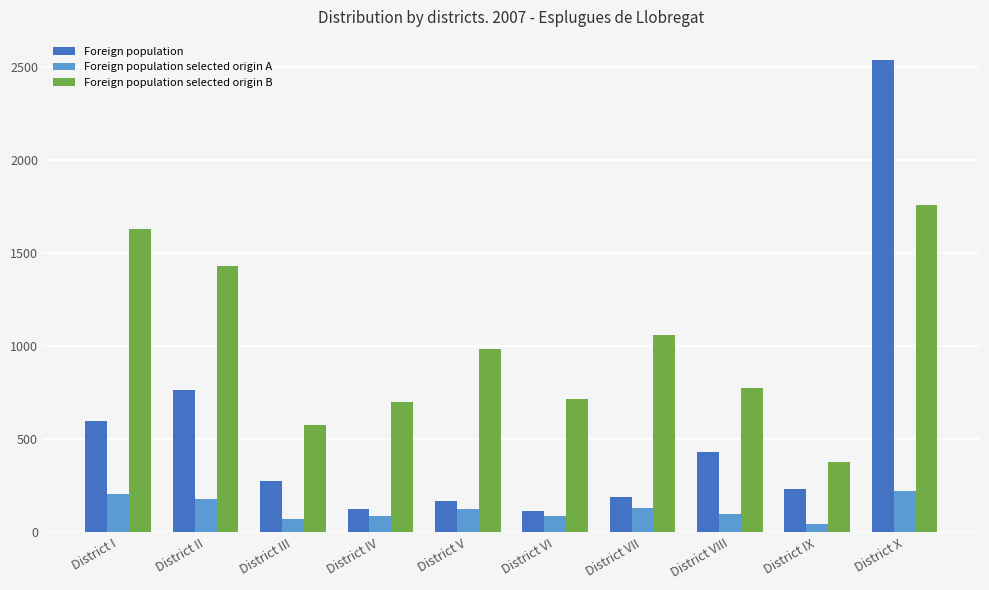

Which series changed the most between District I and District V?

Foreign population selected origin B